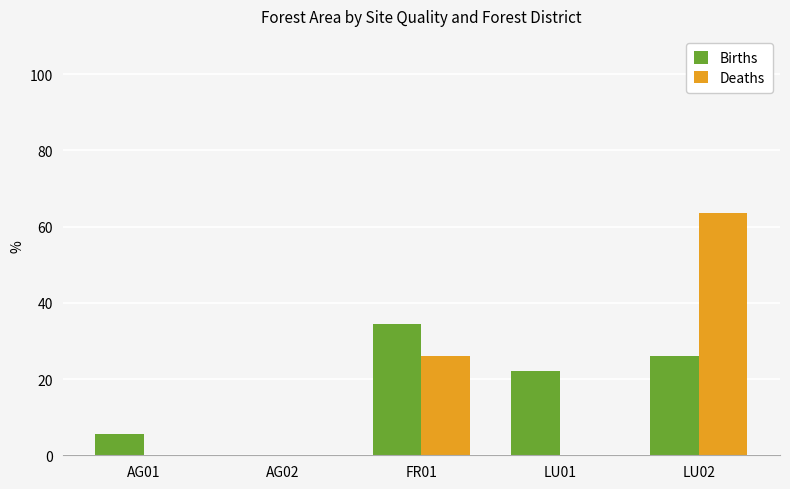

Which series changed the most between AG02 and FR01?

Births